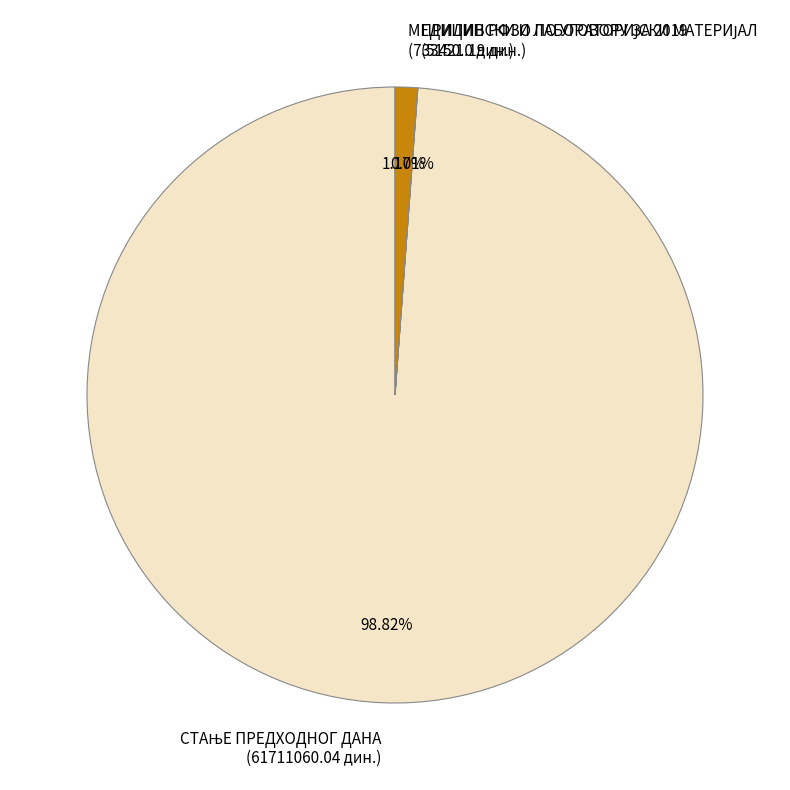

Does any single category account for the majority?

Yes